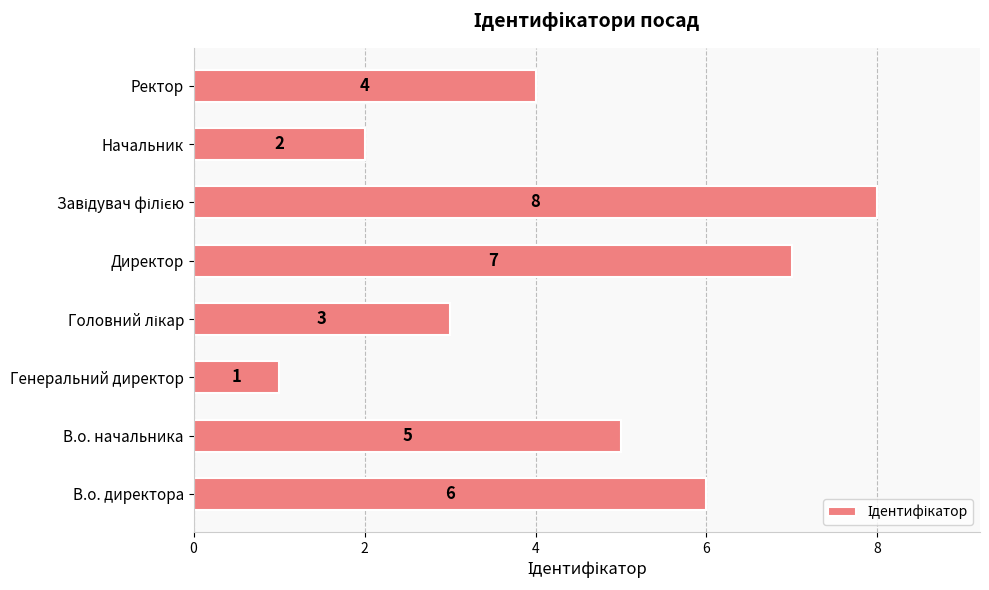

Reading bottom to top, what are all the values shown in this chart?

6	5	1	3	7	8	2	4